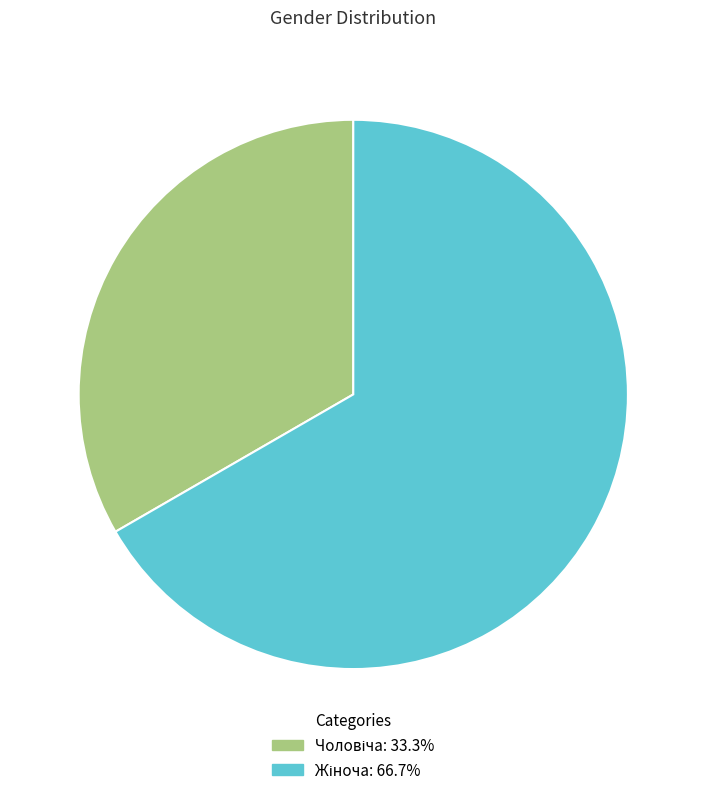

Is there any slice that represents more than half of the pie?

Yes